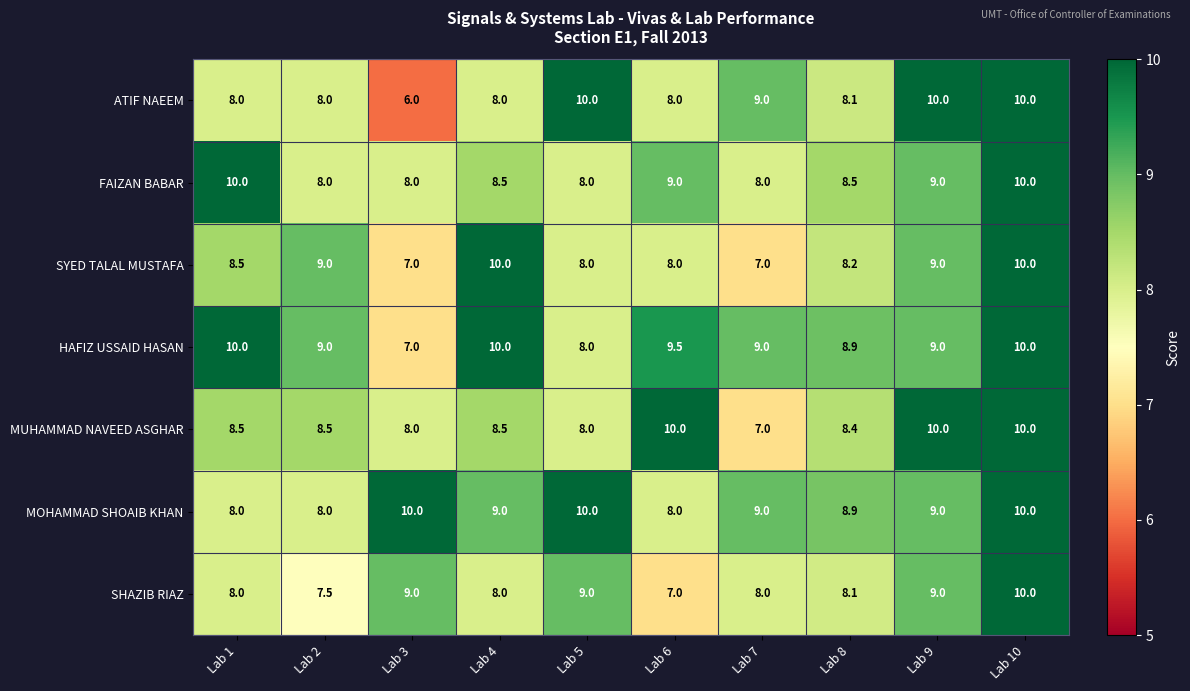

What is the difference between the maximum and minimum values in the FAIZAN BABAR series?

2.0